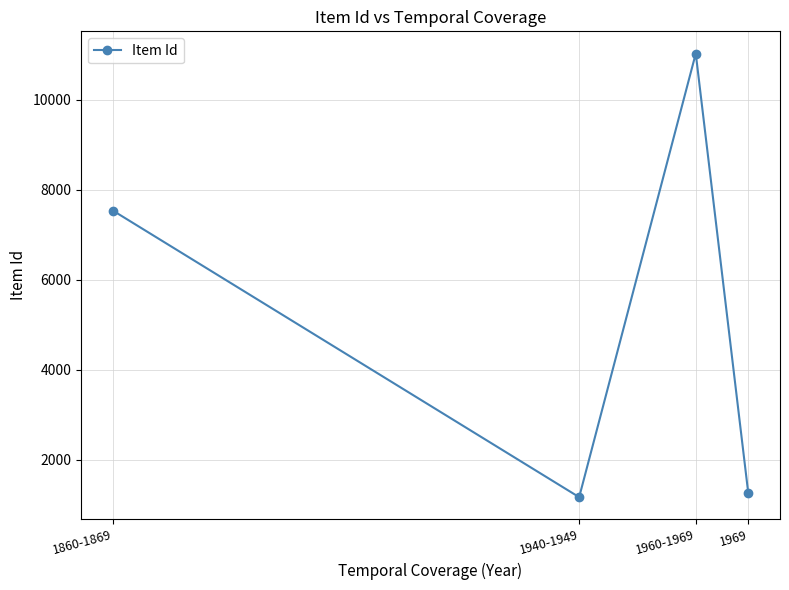

How many distinct data groups are displayed?

1